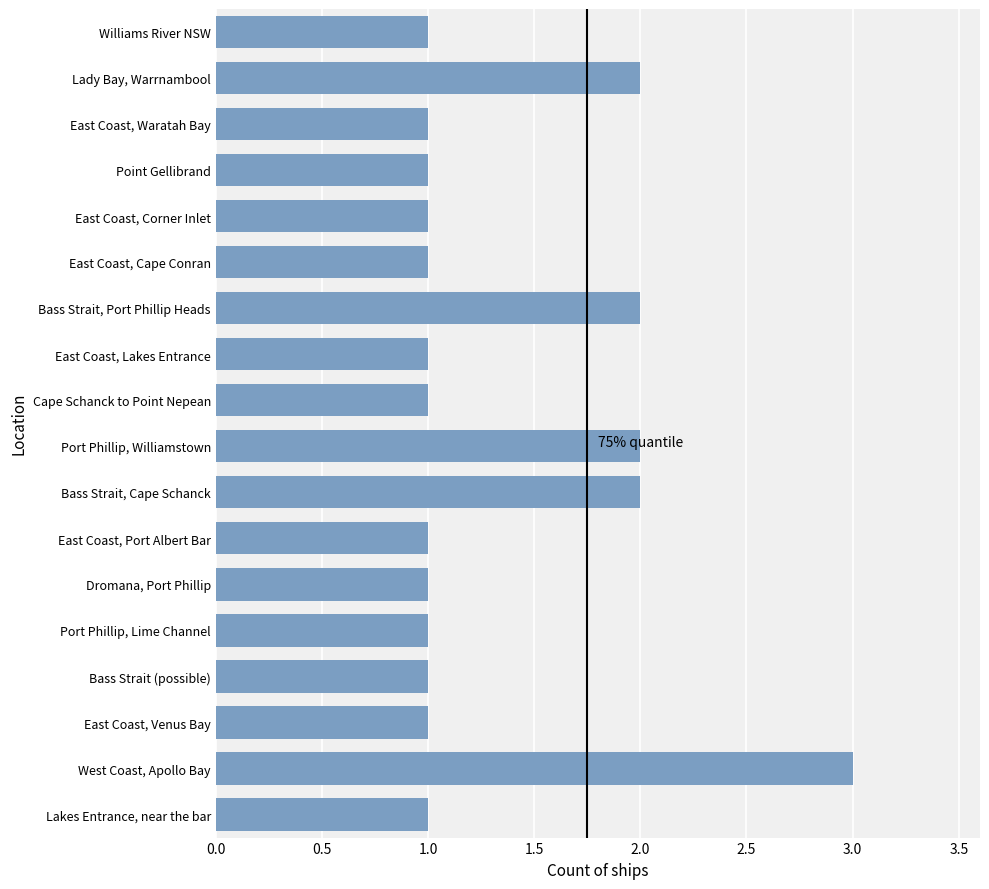

Reading top to bottom, extract all data points from this chart.

1	2	1	1	1	1	2	1	1	2	2	1	1	1	1	1	3	1